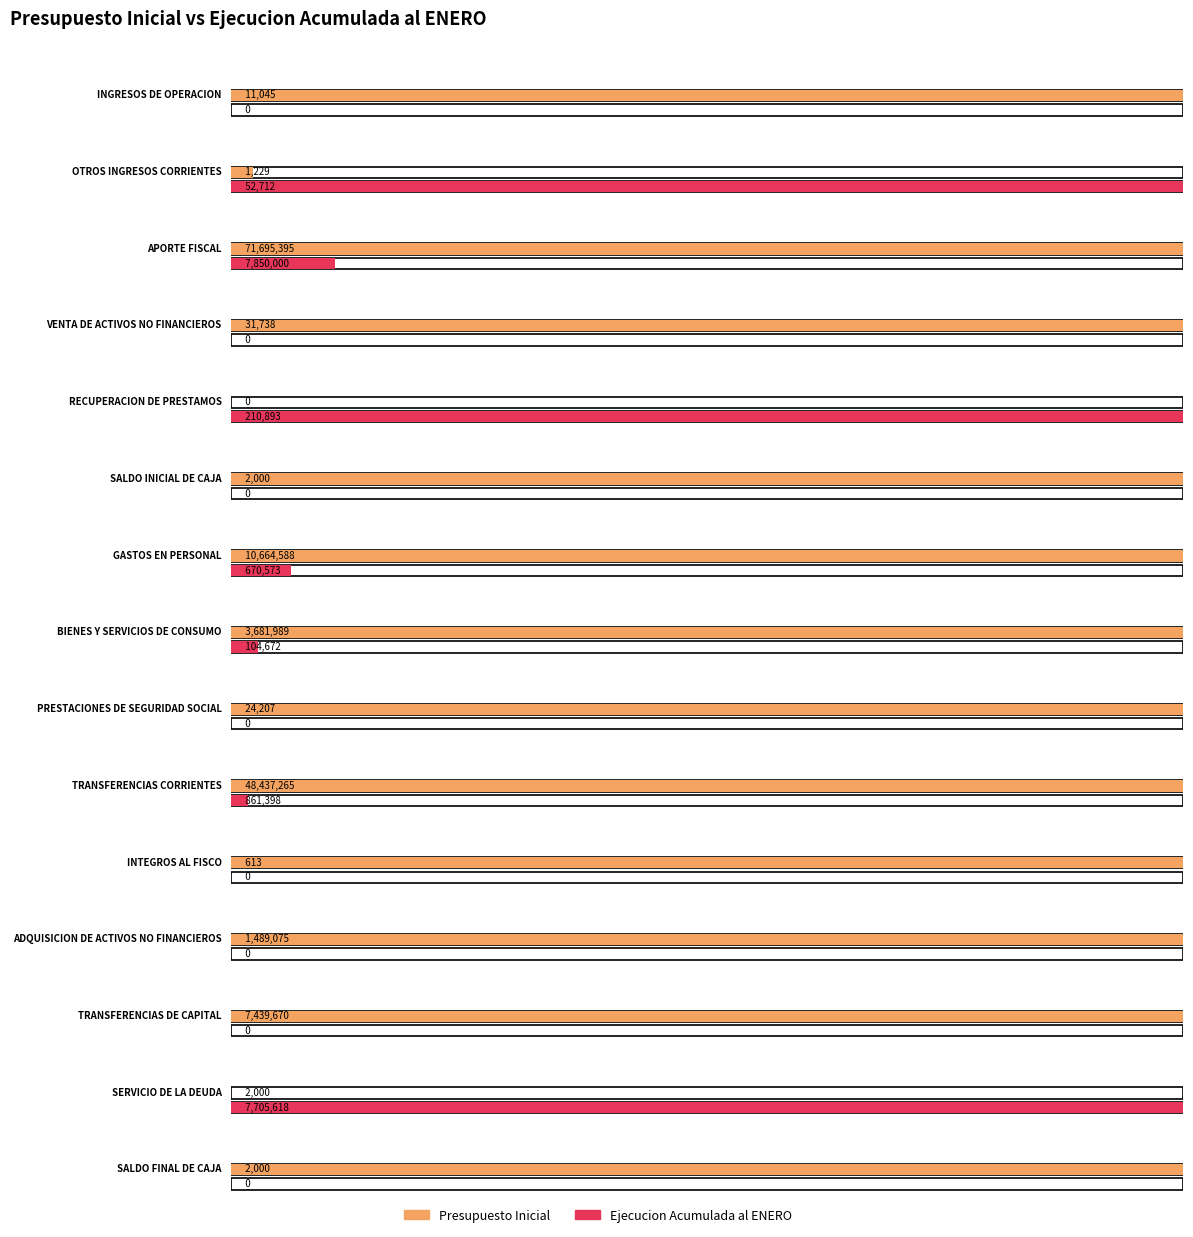

At which category does the chart reach its minimum across all series?

RECUPERACION DE PRESTAMOS